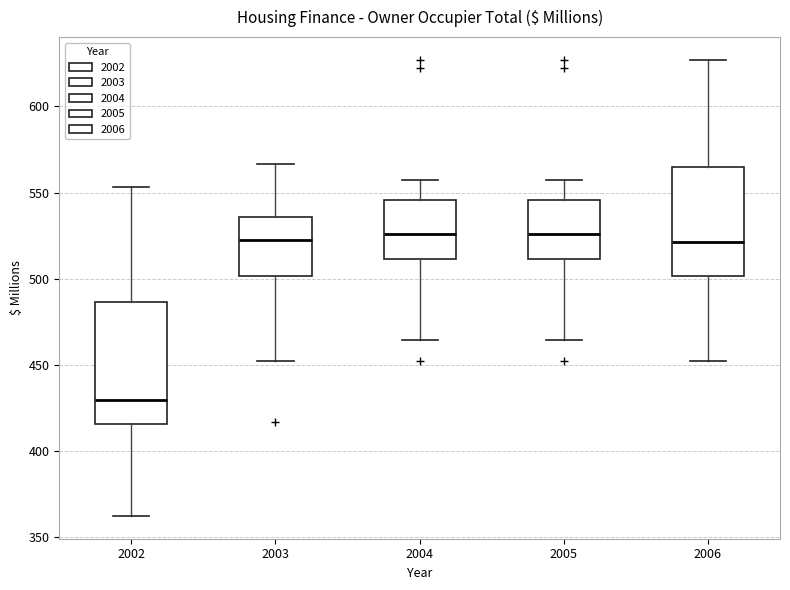

Reading left to right, read every box against the y-axis: the position of its median line, the range the box covers, and the ends of its whiskers. The values are not printed on the chart, so give them approximately, as read against the axis.

2002: median 430, box 415 to 485, whiskers 360 to 555
2003: median 520, box 500 to 535, whiskers 450 to 565
2004: median 525, box 510 to 545, whiskers 465 to 555
2005: median 525, box 510 to 545, whiskers 465 to 555
2006: median 520, box 500 to 565, whiskers 450 to 625